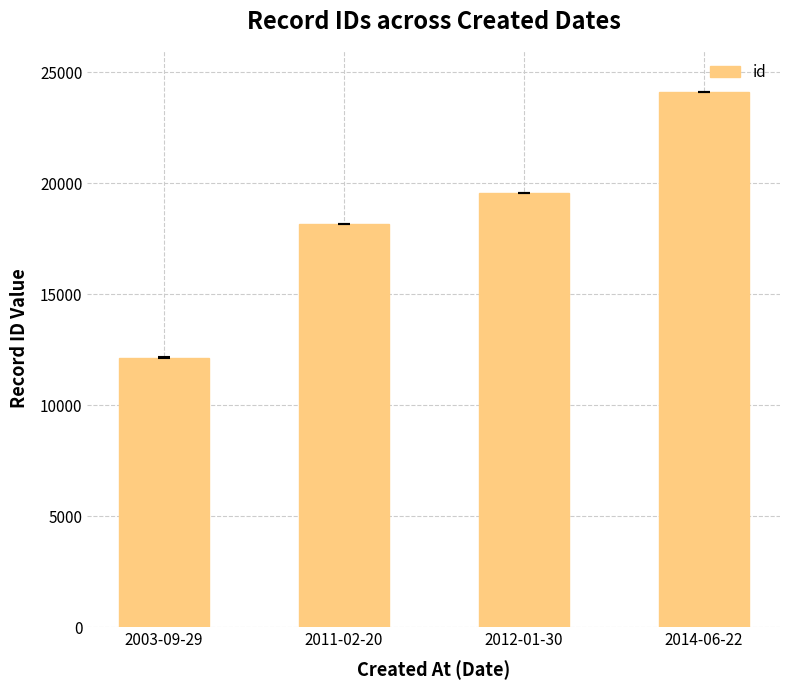

How many series are shown in this chart?

1